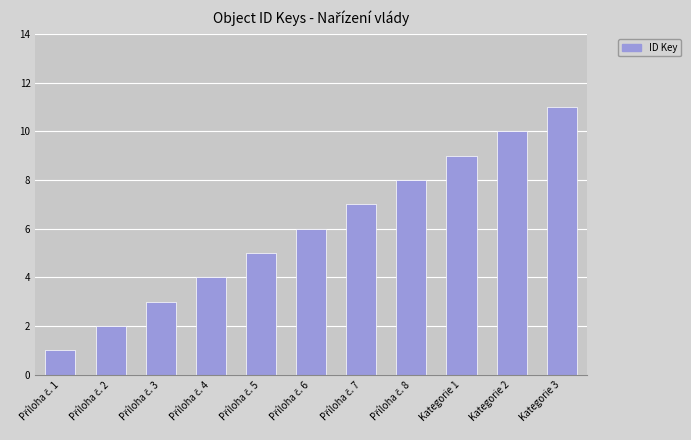

What is the average value?

6